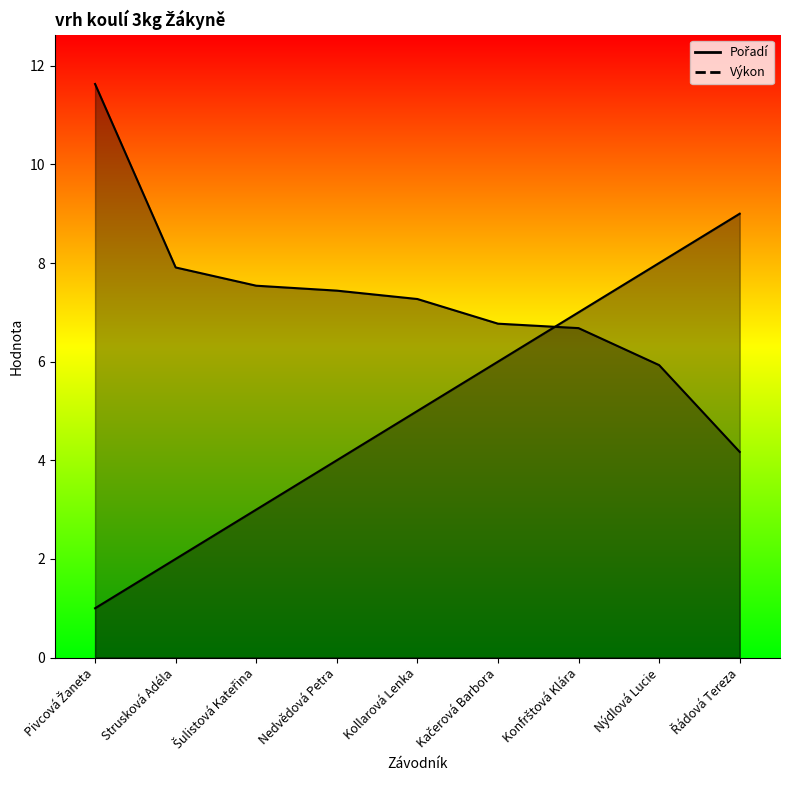

At Konfrštová Klára, list the series in order from largest to smallest.

Pořadí, Výkon